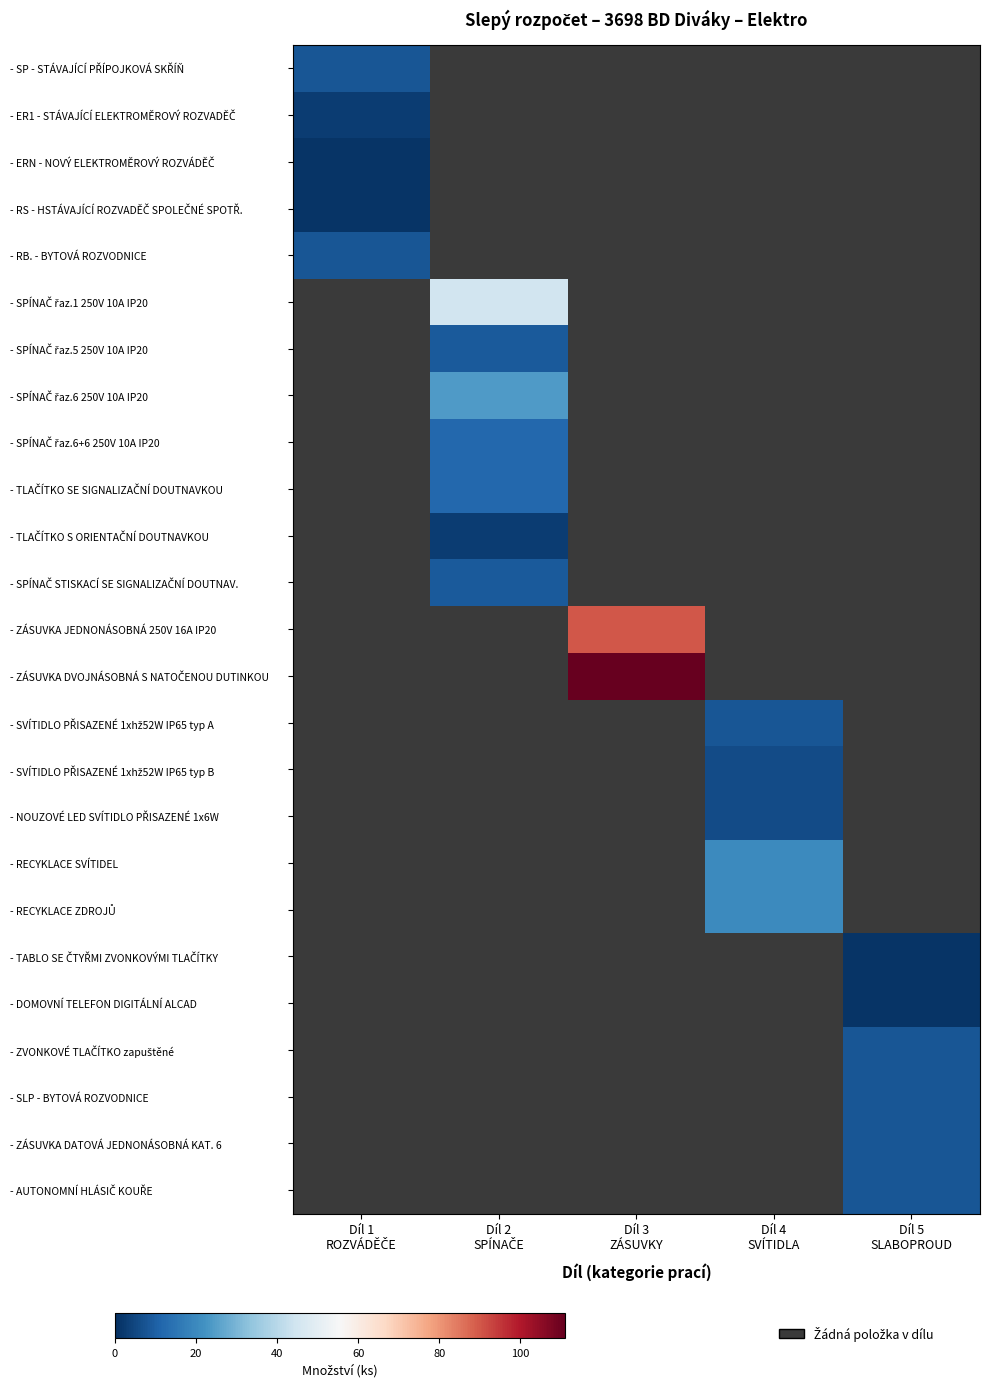

What is the smallest value displayed?

1.0